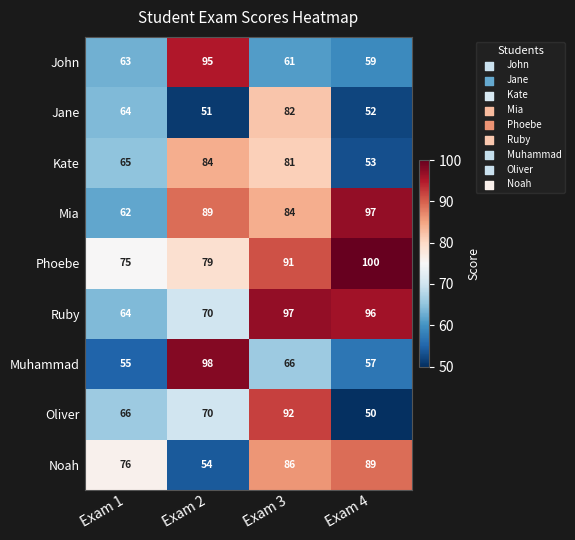

At which category is the sum across all series the highest?

Exam 3